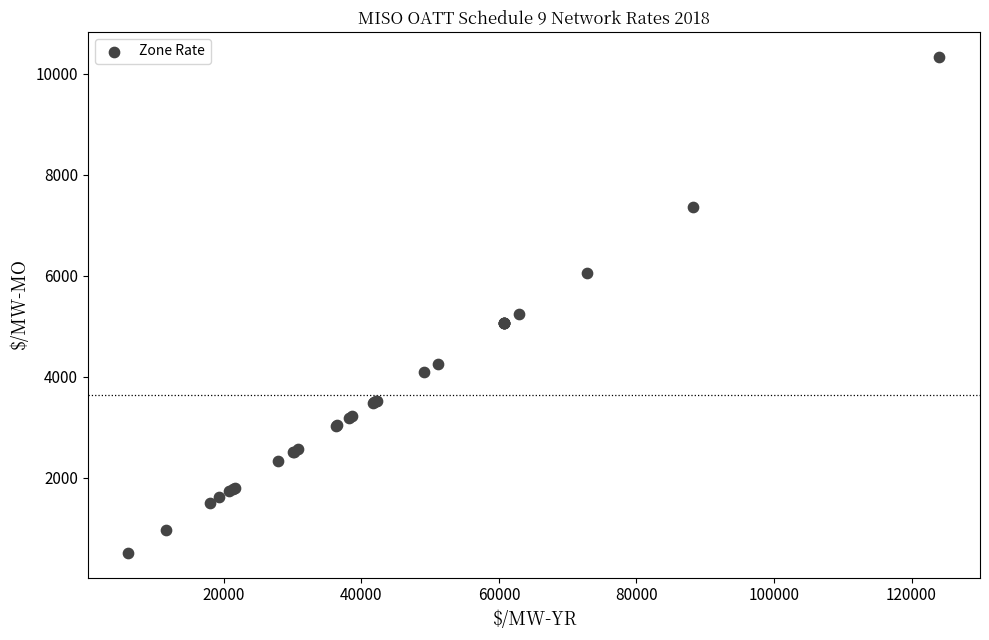

What Y value in the scatter plot is closest to 5424?

5238.8